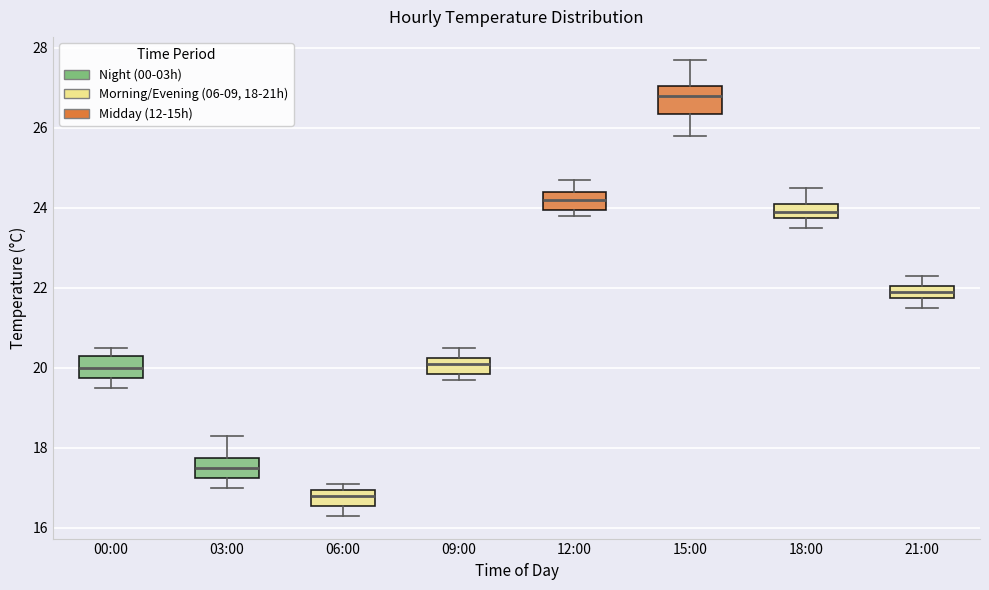

Reading left to right, transcribe this box plot: for each box, give where its median line is, the range the box spans, and where its two whiskers end, as read against the y-axis. The values are not printed on the chart, so give them approximately, as read against the axis.

00:00: median 20.0, box 19.8 to 20.4, whiskers 19.6 to 20.6
03:00: median 17.6, box 17.2 to 17.8, whiskers 17.0 to 18.4
06:00: median 16.8, box 16.6 to 17.0, whiskers 16.4 to 17.2
09:00: median 20.2 (inside the box), box 19.8 to 20.2, whiskers 19.8 (just below the box's lower edge) to 20.6
12:00: median 24.2, box 24.0 to 24.4, whiskers 23.8 to 24.8
15:00: median 26.8, box 26.4 to 27.0, whiskers 25.8 to 27.8
18:00: median 24.0, box 23.8 to 24.2, whiskers 23.6 to 24.6
21:00: median 22.0 (inside the box), box 21.8 to 22.0, whiskers 21.6 to 22.4